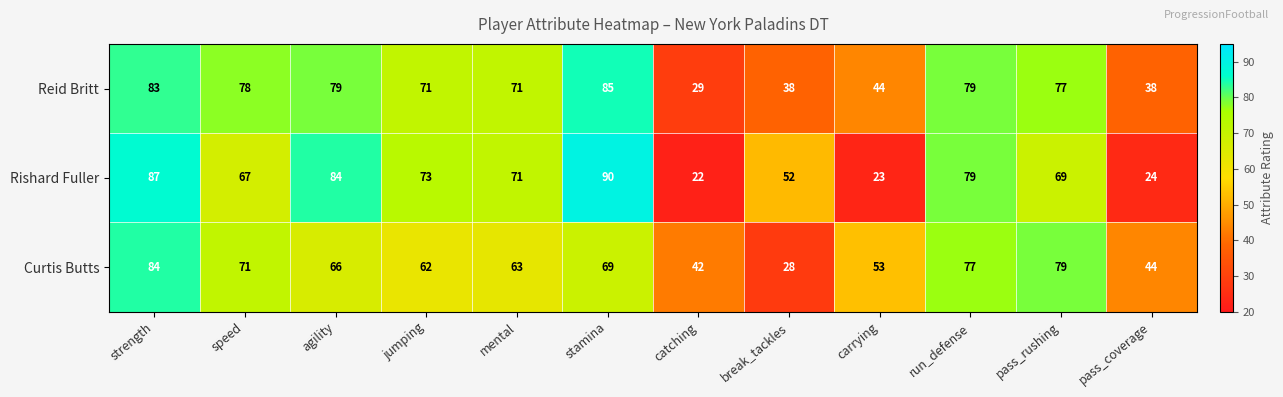

Read the Reid Britt value at speed, to the nearest 10.

80